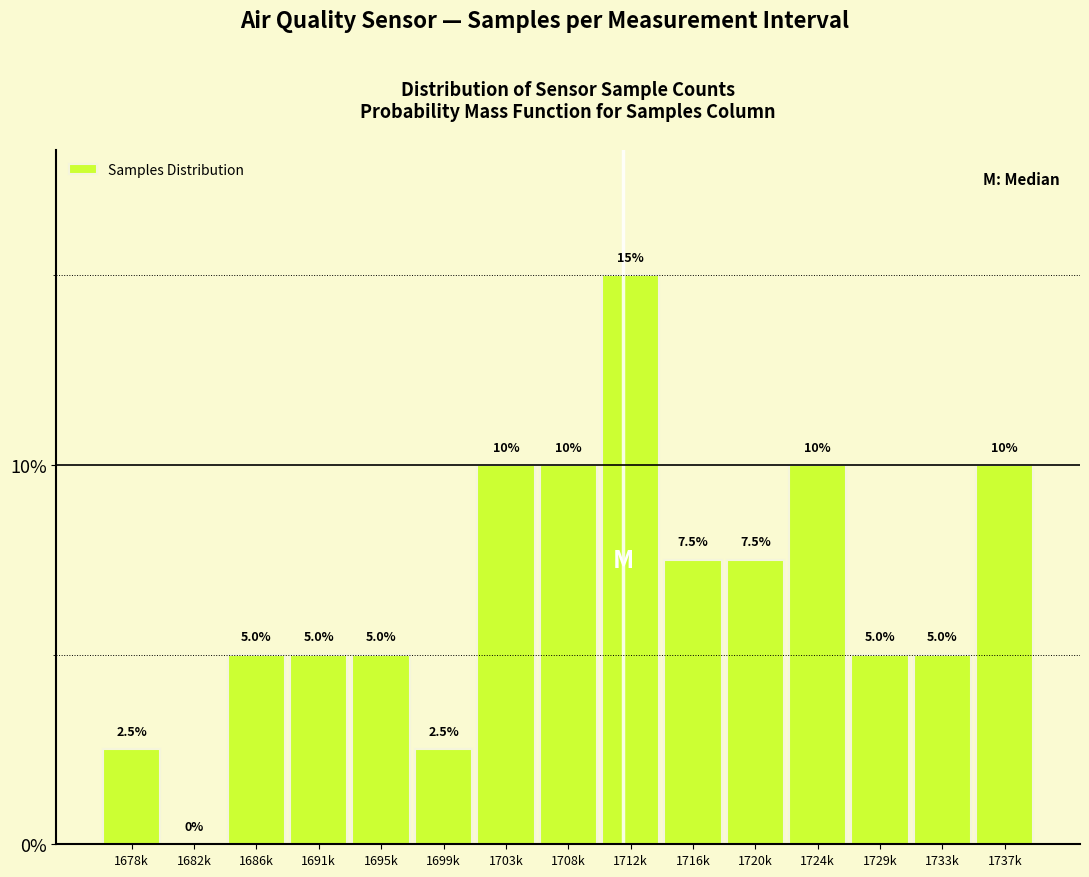

Reading right to left, transcribe all the data shown in this chart.

1737k=10.0	1733k=5.0	1729k=5.0	1724k=10.0	1720k=7.5	1716k=7.5	1712k=15.0	1708k=10.0	1703k=10.0	1699k=2.5	1695k=5.0	1691k=5.0	1686k=5.0	1682k=0.0	1678k=2.5